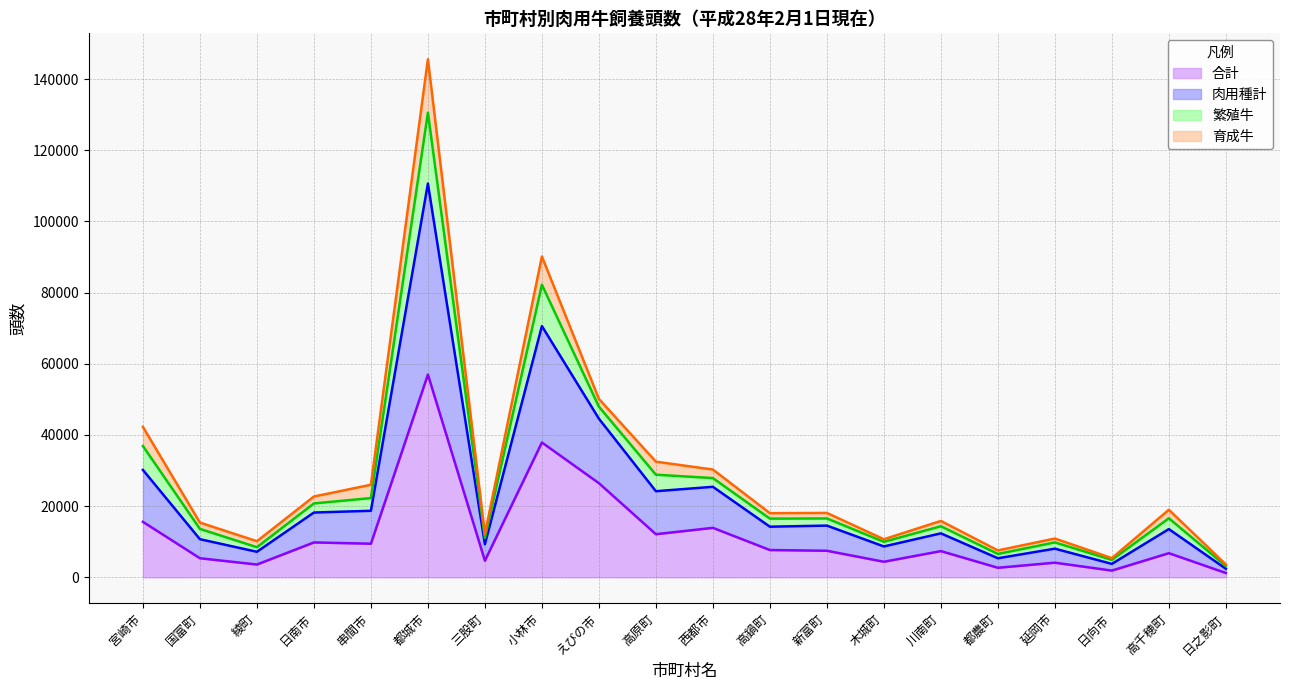

True or false: 合計 and 肉用種計 intersect in this chart.

False